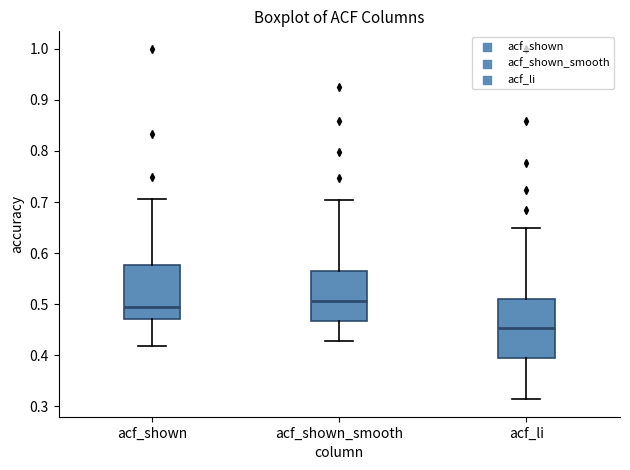

Reading left to right, read every box against the y-axis: the position of its median line, the range the box covers, and the ends of its whiskers. The values are not printed on the chart, so give them approximately, as read against the axis.

acf_shown: median 0.49, box 0.47 to 0.58, whiskers 0.42 to 0.71
acf_shown_smooth: median 0.51, box 0.47 to 0.56, whiskers 0.43 to 0.71
acf_li: median 0.45, box 0.39 to 0.51, whiskers 0.31 to 0.65